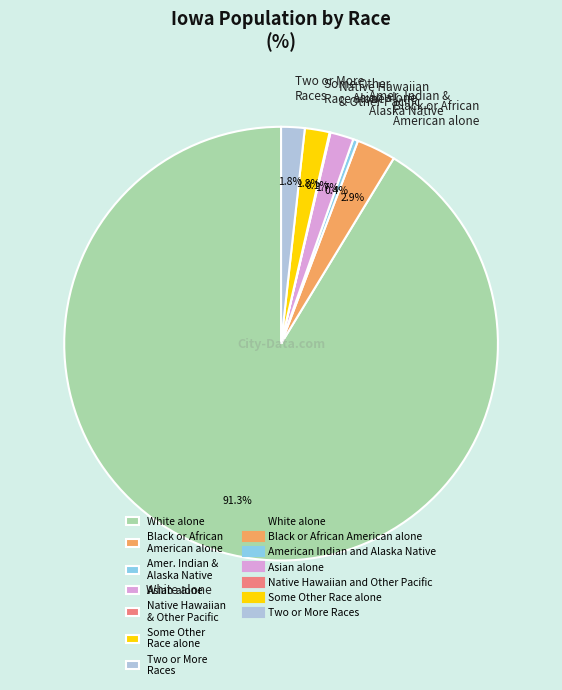

The Asian alone slice represents 2% of the pie. True or false?

True